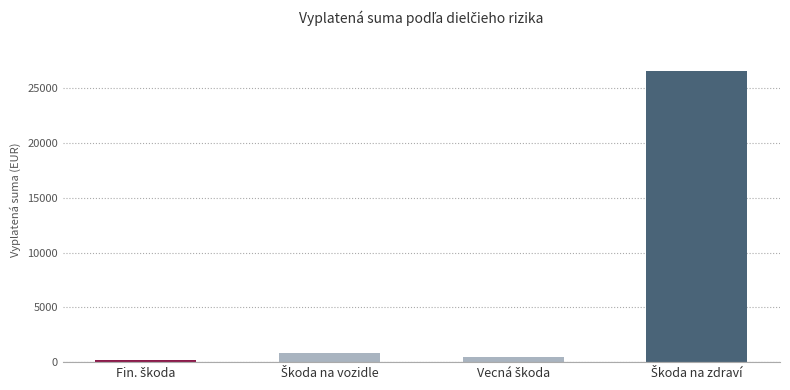

What is the maximum value shown in the chart?

26547.7